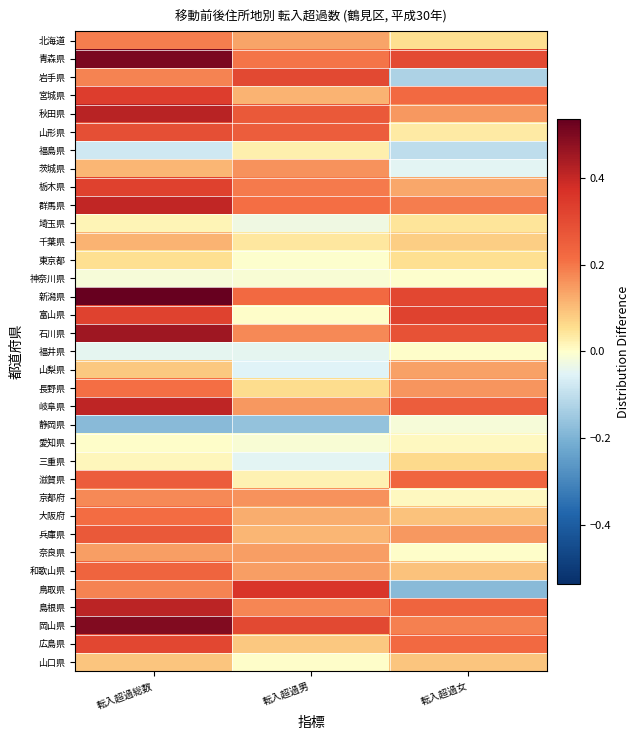

Reading left to right, transcribe all the data shown in this chart.

北海道: 転入超過総数=0.2	転入超過男=0.1	転入超過女=0.1
青森県: 転入超過総数=0.5	転入超過男=0.2	転入超過女=0.3
岩手県: 転入超過総数=0.2	転入超過男=0.3	転入超過女=-0.1
宮城県: 転入超過総数=0.3	転入超過男=0.1	転入超過女=0.2
秋田県: 転入超過総数=0.4	転入超過男=0.3	転入超過女=0.2
山形県: 転入超過総数=0.3	転入超過男=0.3	転入超過女=0.0
福島県: 転入超過総数=-0.1	転入超過男=0.0	転入超過女=-0.1
茨城県: 転入超過総数=0.1	転入超過男=0.2	転入超過女=-0.0
栃木県: 転入超過総数=0.3	転入超過男=0.2	転入超過女=0.1
群馬県: 転入超過総数=0.4	転入超過男=0.2	転入超過女=0.2
埼玉県: 転入超過総数=0.0	転入超過男=-0.0	転入超過女=0.0
千葉県: 転入超過総数=0.1	転入超過男=0.0	転入超過女=0.1
東京都: 転入超過総数=0.1	転入超過男=-0.0	転入超過女=0.1
神奈川県: 転入超過総数=-0.0	転入超過男=-0.0	転入超過女=-0.0
新潟県: 転入超過総数=0.5	転入超過男=0.2	転入超過女=0.3
富山県: 転入超過総数=0.3	転入超過男=0.0	転入超過女=0.3
石川県: 転入超過総数=0.5	転入超過男=0.2	転入超過女=0.3
福井県: 転入超過総数=-0.0	転入超過男=-0.0	転入超過女=0.0
山梨県: 転入超過総数=0.1	転入超過男=-0.1	転入超過女=0.1
長野県: 転入超過総数=0.2	転入超過男=0.1	転入超過女=0.2
岐阜県: 転入超過総数=0.4	転入超過男=0.2	転入超過女=0.3
静岡県: 転入超過総数=-0.2	転入超過男=-0.2	転入超過女=-0.0
愛知県: 転入超過総数=0.0	転入超過男=-0.0	転入超過女=0.0
三重県: 転入超過総数=0.0	転入超過男=-0.0	転入超過女=0.1
滋賀県: 転入超過総数=0.3	転入超過男=0.0	転入超過女=0.2
京都府: 転入超過総数=0.2	転入超過男=0.2	転入超過女=0.0
大阪府: 転入超過総数=0.2	転入超過男=0.1	転入超過女=0.1
兵庫県: 転入超過総数=0.3	転入超過男=0.1	転入超過女=0.2
奈良県: 転入超過総数=0.1	転入超過男=0.1	転入超過女=0.0
和歌山県: 転入超過総数=0.2	転入超過男=0.1	転入超過女=0.1
鳥取県: 転入超過総数=0.2	転入超過男=0.4	転入超過女=-0.2
島根県: 転入超過総数=0.4	転入超過男=0.2	転入超過女=0.2
岡山県: 転入超過総数=0.5	転入超過男=0.3	転入超過女=0.2
広島県: 転入超過総数=0.3	転入超過男=0.1	転入超過女=0.2
山口県: 転入超過総数=0.1	転入超過男=0.0	転入超過女=0.1